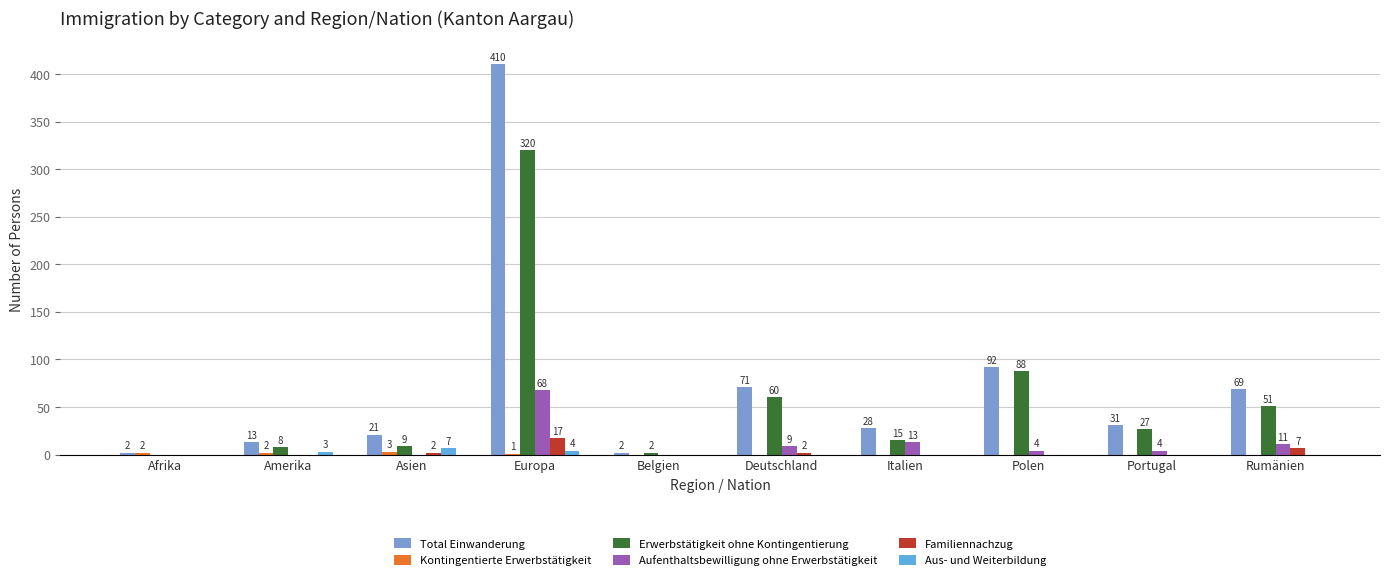

What is the sum of all Erwerbstätigkeit ohne Kontingentierung values?

580